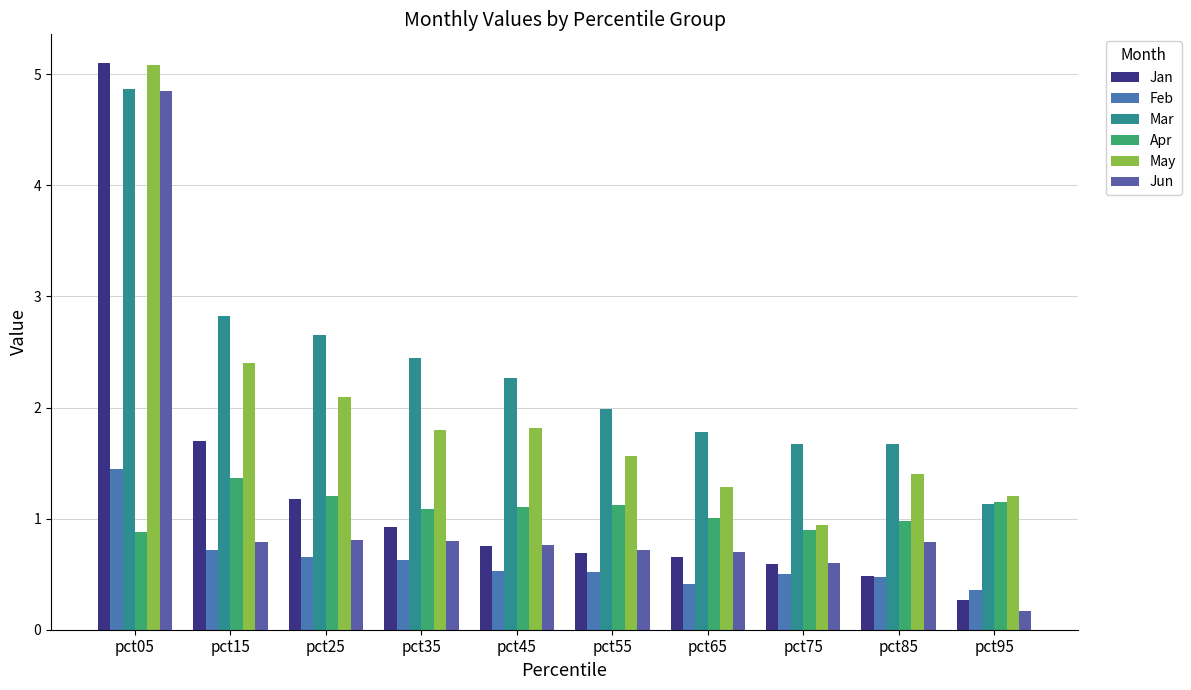

Reading left to right, transcribe all the data shown in this chart.

Jan: 5.1	1.7	1.2	0.9	0.8	0.7	0.7	0.6	0.5	0.3
Feb: 1.4	0.7	0.7	0.6	0.5	0.5	0.4	0.5	0.5	0.4
Mar: 4.9	2.8	2.7	2.4	2.3	2.0	1.8	1.7	1.7	1.1
Apr: 0.9	1.4	1.2	1.1	1.1	1.1	1.0	0.9	1.0	1.1
May: 5.1	2.4	2.1	1.8	1.8	1.6	1.3	0.9	1.4	1.2
Jun: 4.9	0.8	0.8	0.8	0.8	0.7	0.7	0.6	0.8	0.2